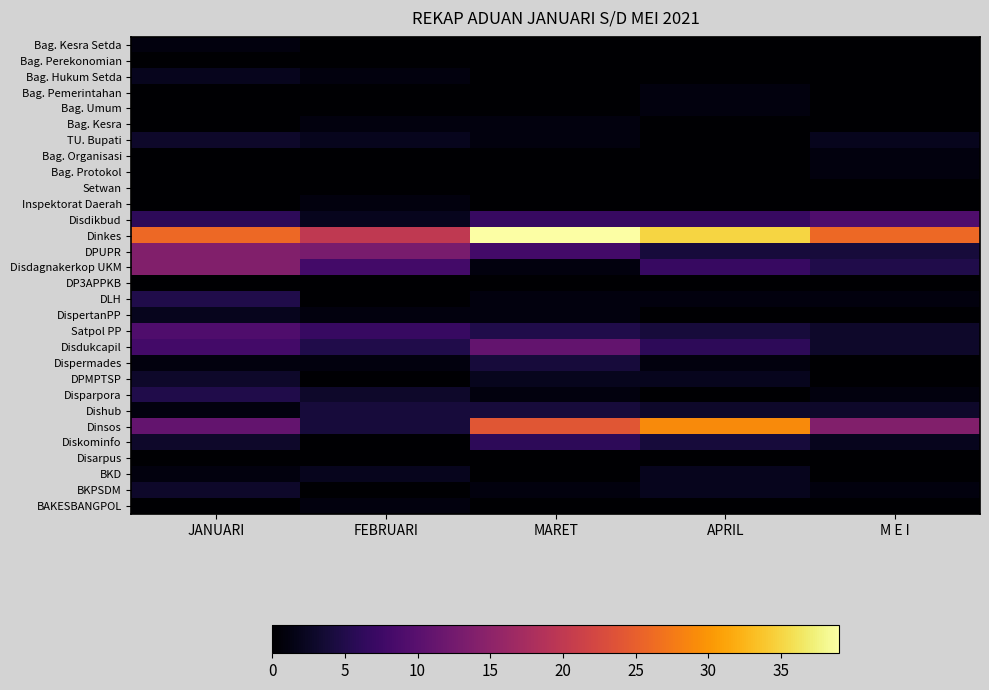

What is the difference between the highest and lowest values at FEBRUARI?

20